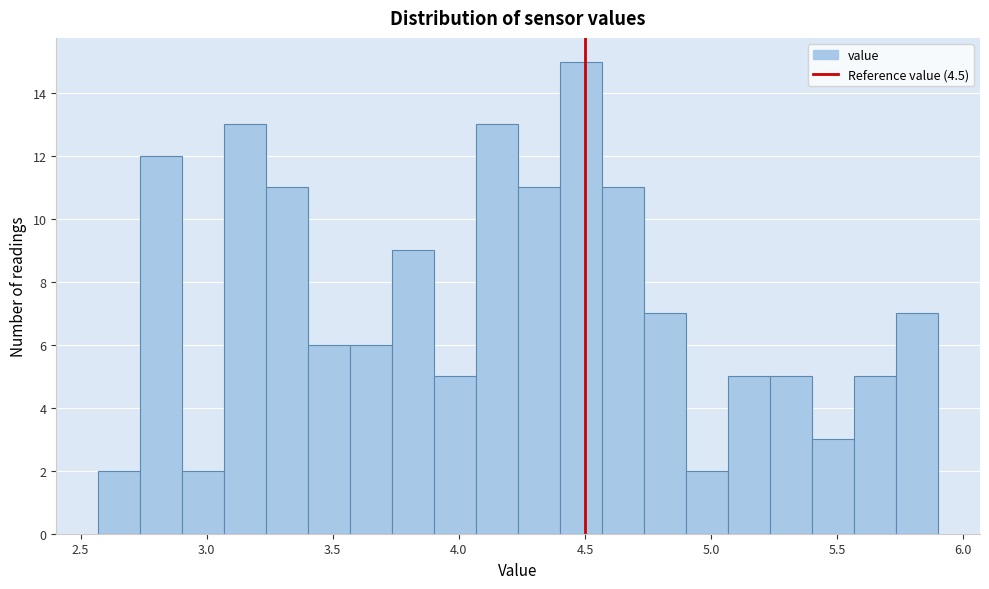

Read against the x-axis, roughly where is the centre of the tallest bar?

4.50